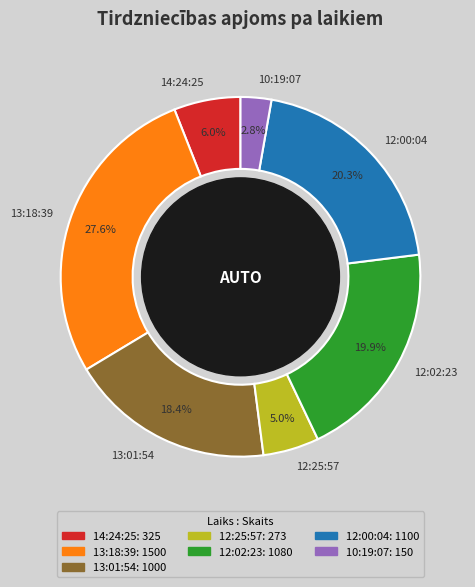

Between 12:25:57 and 10:19:07, which is larger?

12:25:57